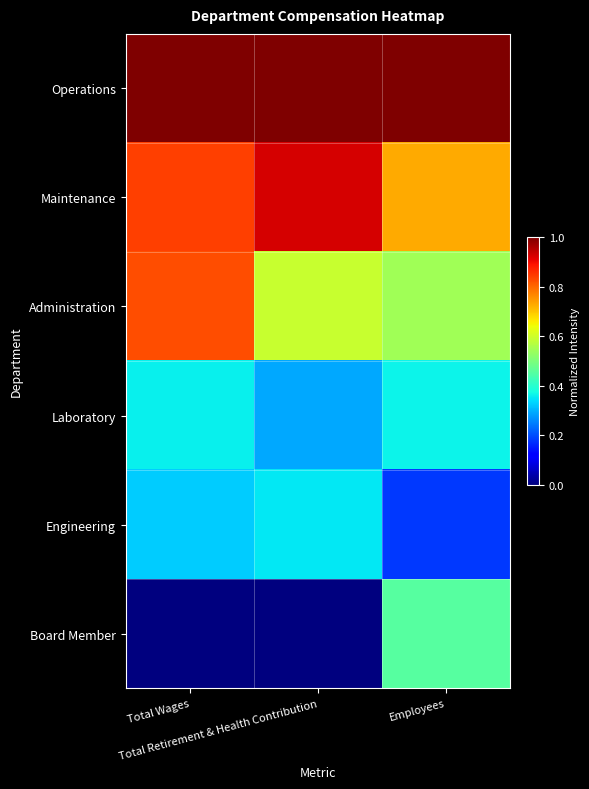

Reading right to left, transcribe all the data shown in this chart.

Operations: Employees=1.0	Total Retirement & Health Contribution=1.0	Total Wages=1.0
Maintenance: Employees=0.7	Total Retirement & Health Contribution=0.9	Total Wages=0.8
Administration: Employees=0.5	Total Retirement & Health Contribution=0.6	Total Wages=0.8
Laboratory: Employees=0.4	Total Retirement & Health Contribution=0.3	Total Wages=0.4
Engineering: Employees=0.2	Total Retirement & Health Contribution=0.4	Total Wages=0.3
Board Member: Employees=0.5	Total Retirement & Health Contribution=0.0	Total Wages=0.0